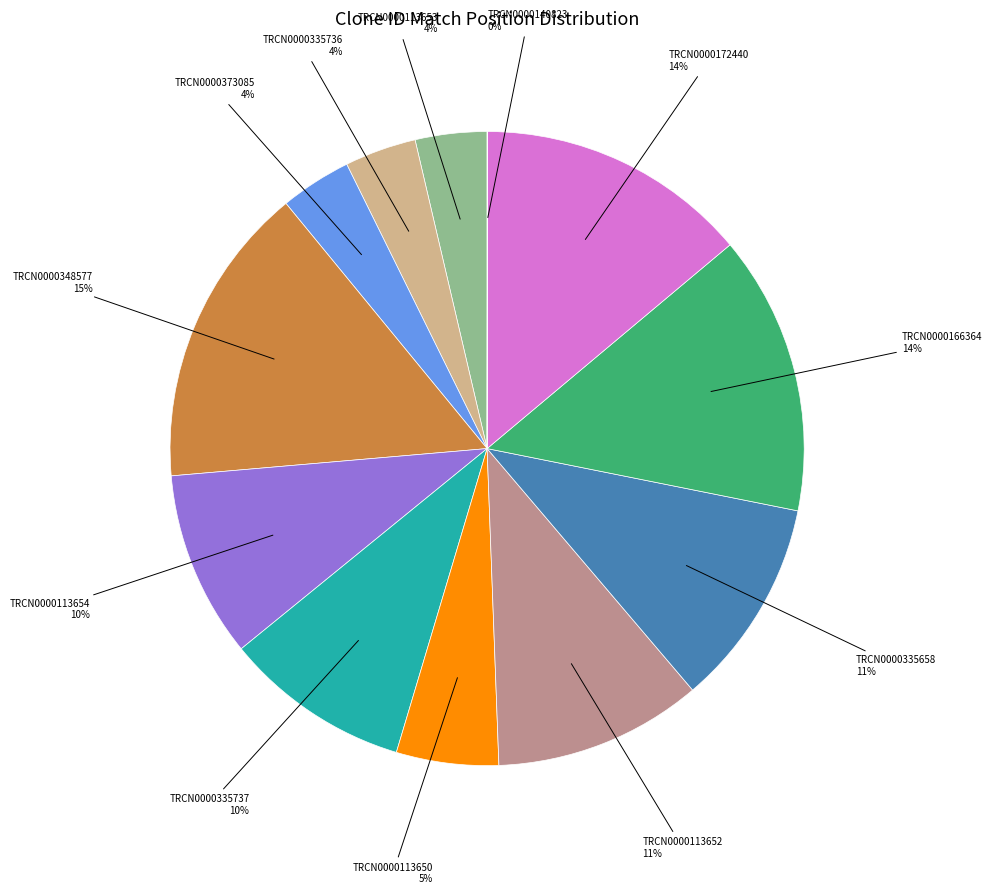

To the nearest percent, what is the difference between the largest and smallest slice percentages?

15%